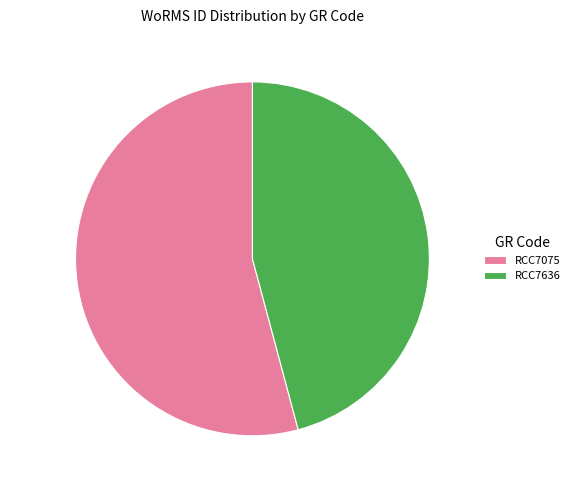

Is the sum of RCC7075 and RCC7636 greater than half?

Yes